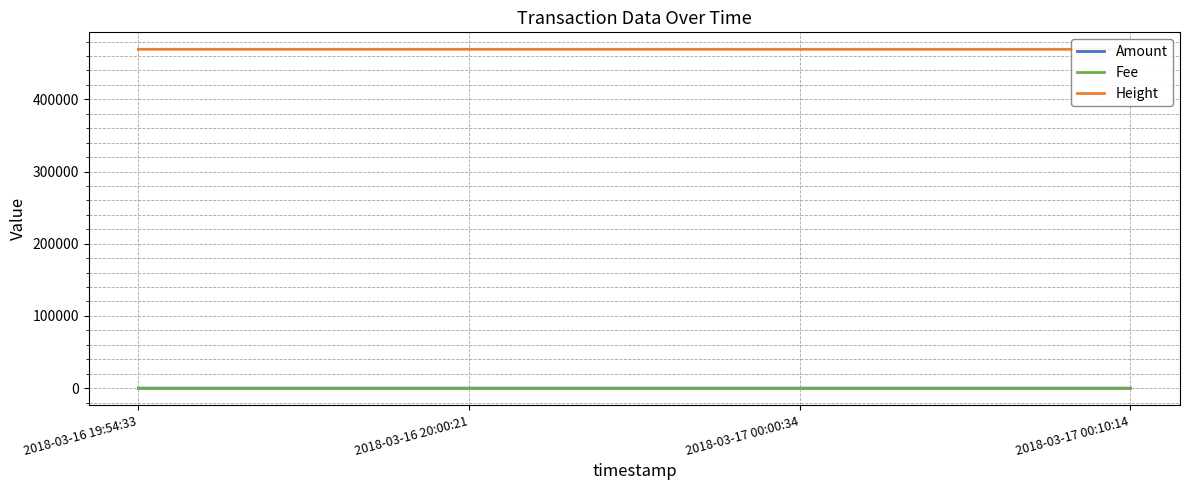

How many data points does each series have?

4